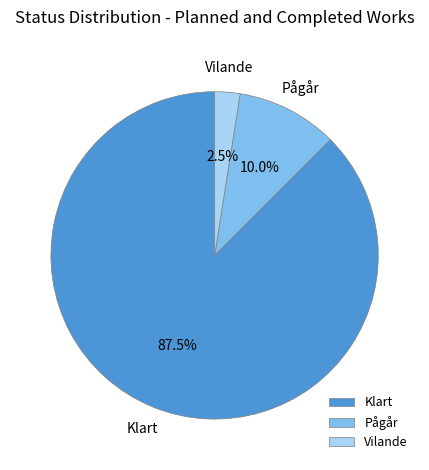

Between Klart and Pågår, which is larger?

Klart